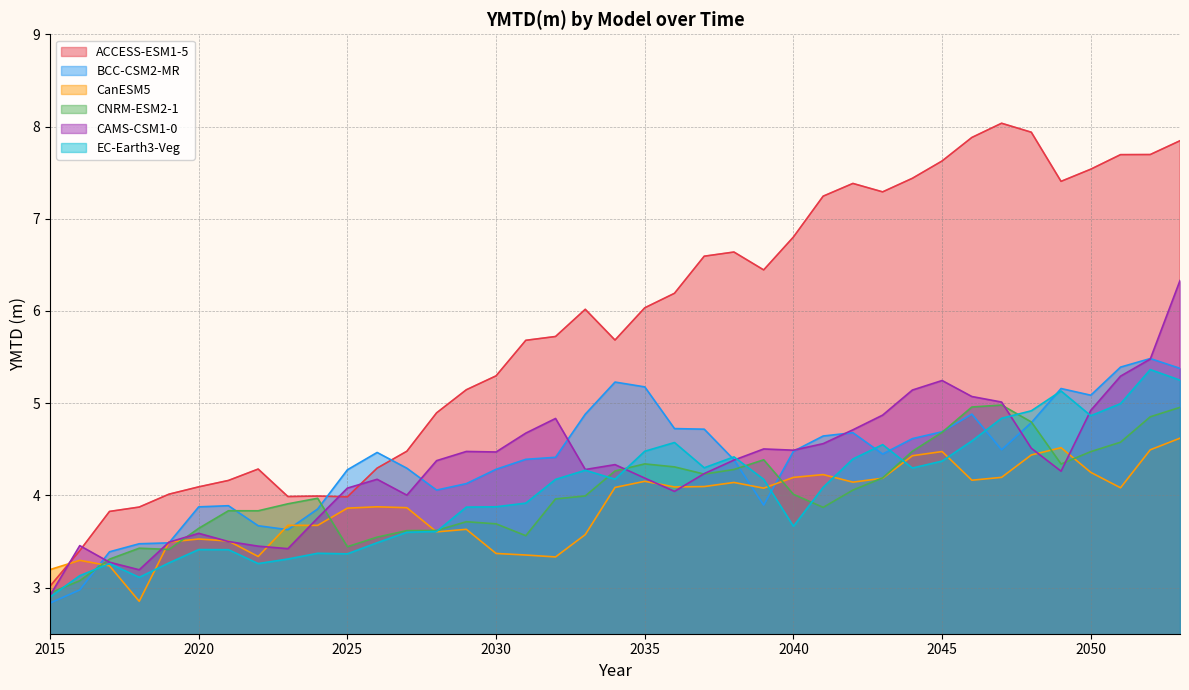

Which series has the widest spread of values?

ACCESS-ESM1-5